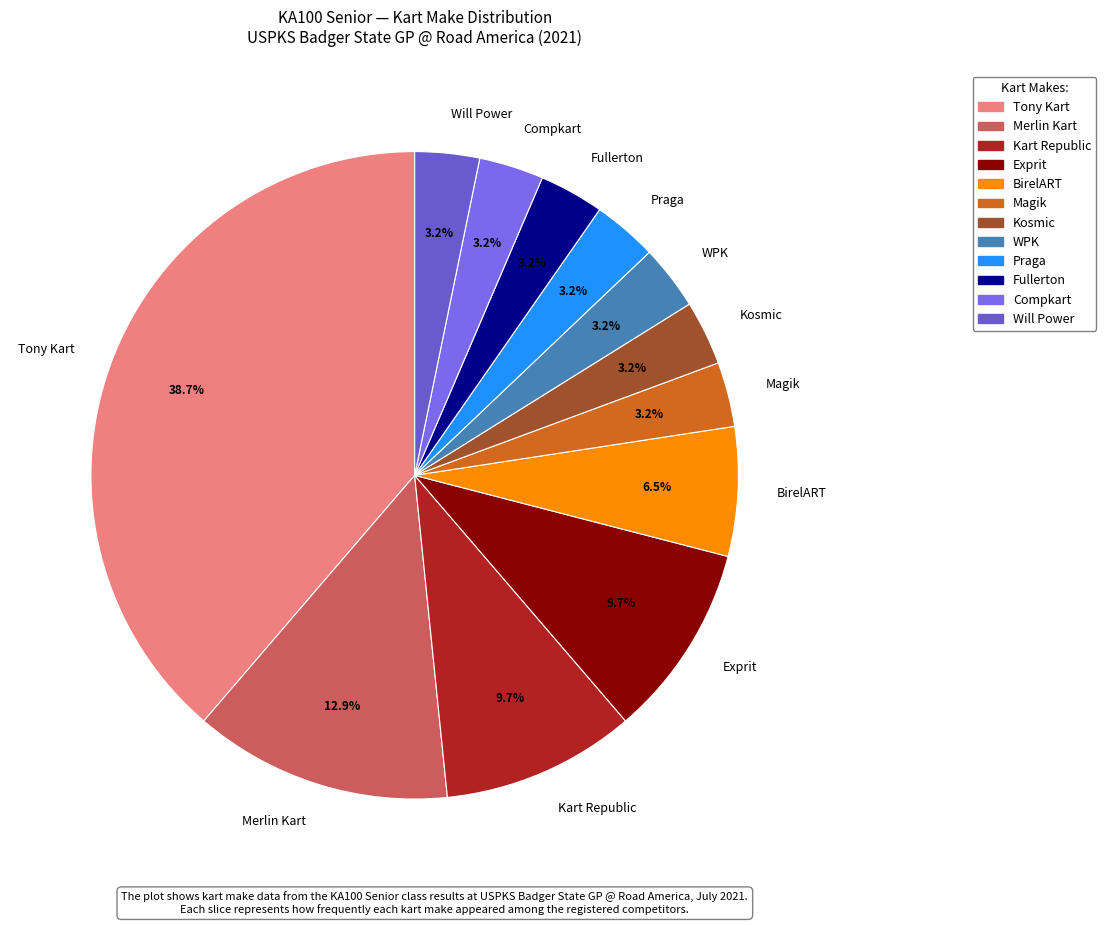

Which has a higher value, Kosmic or Tony Kart?

Tony Kart